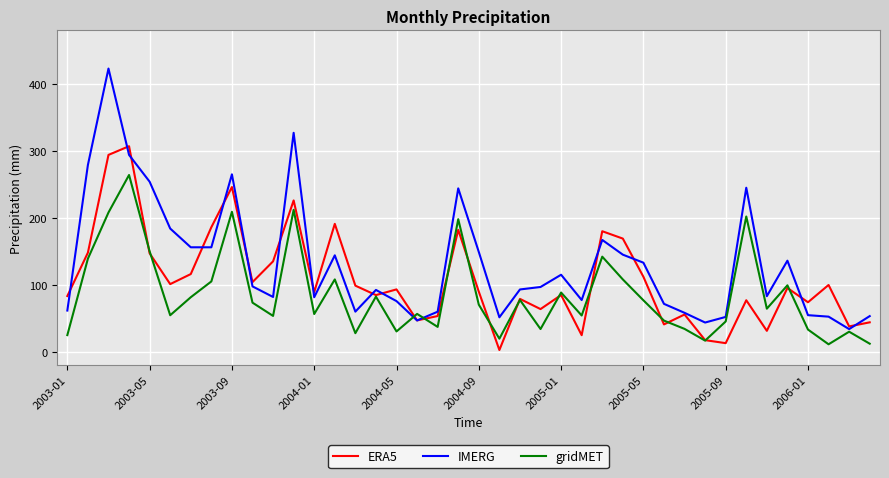

What is the highest value of the ERA5 series?

307.0